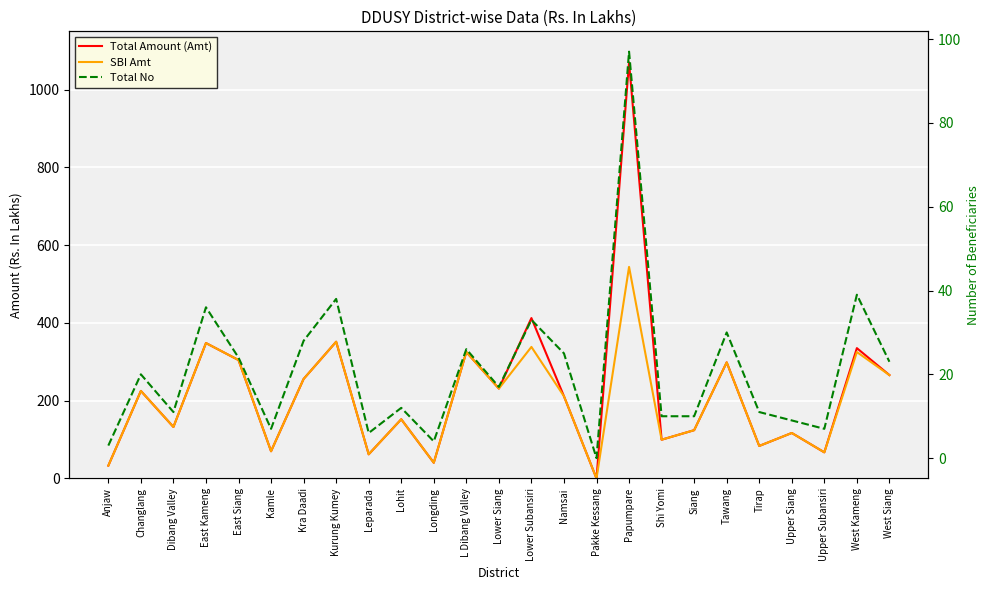

Is it true that Total Amount (Amt) equals 600.3 at West Kameng?

False